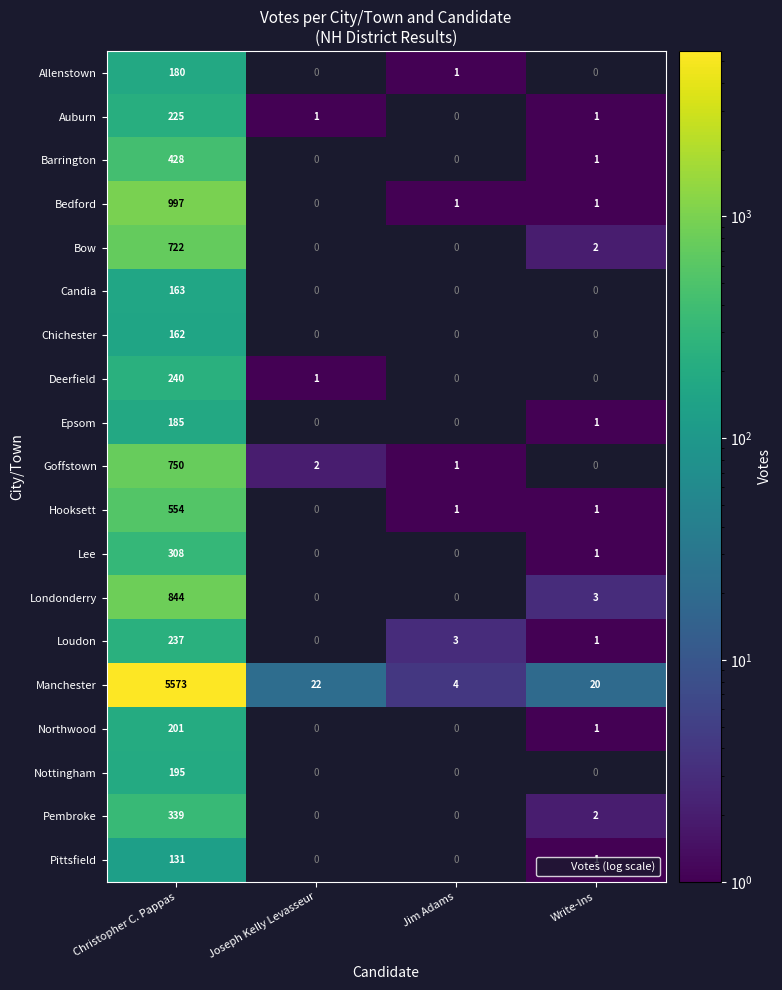

Is it true that Lee equals 431.9 at Christopher C. Pappas?

False